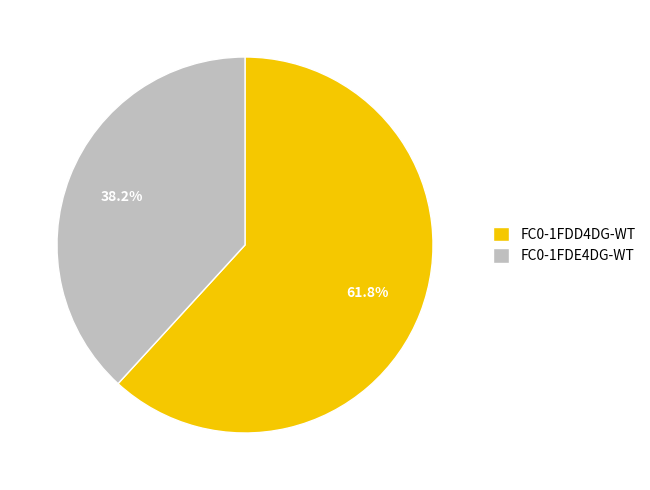

True or false: FC0-1FDE4DG-WT accounts for 49% of the total.

False